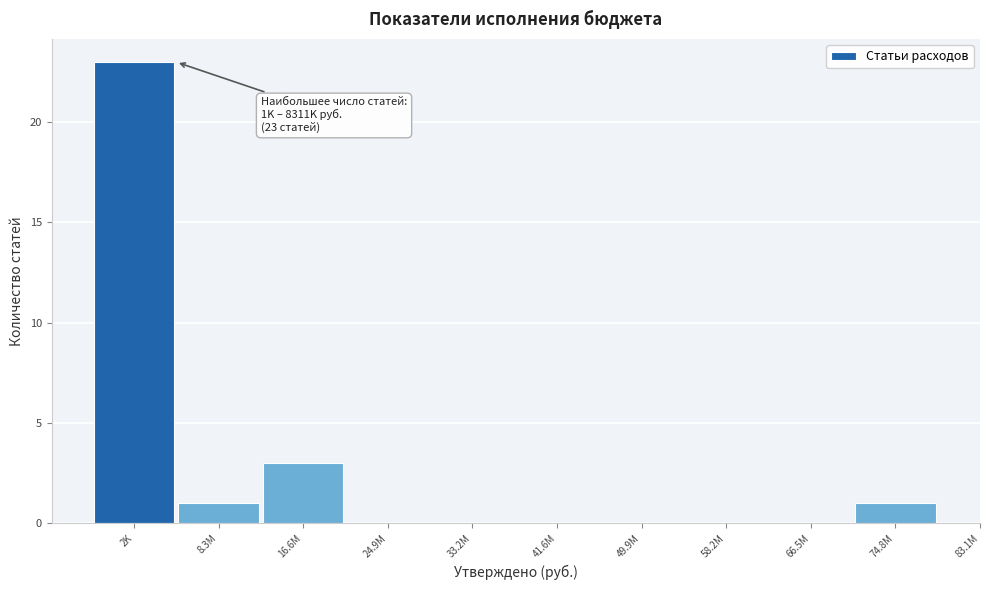

Reading left to right, what are all the values shown in this chart?

2K=23	8.3M=1	16.6M=3	24.9M=0	33.2M=0	41.6M=0	49.9M=0	58.2M=0	66.5M=0	74.8M=1